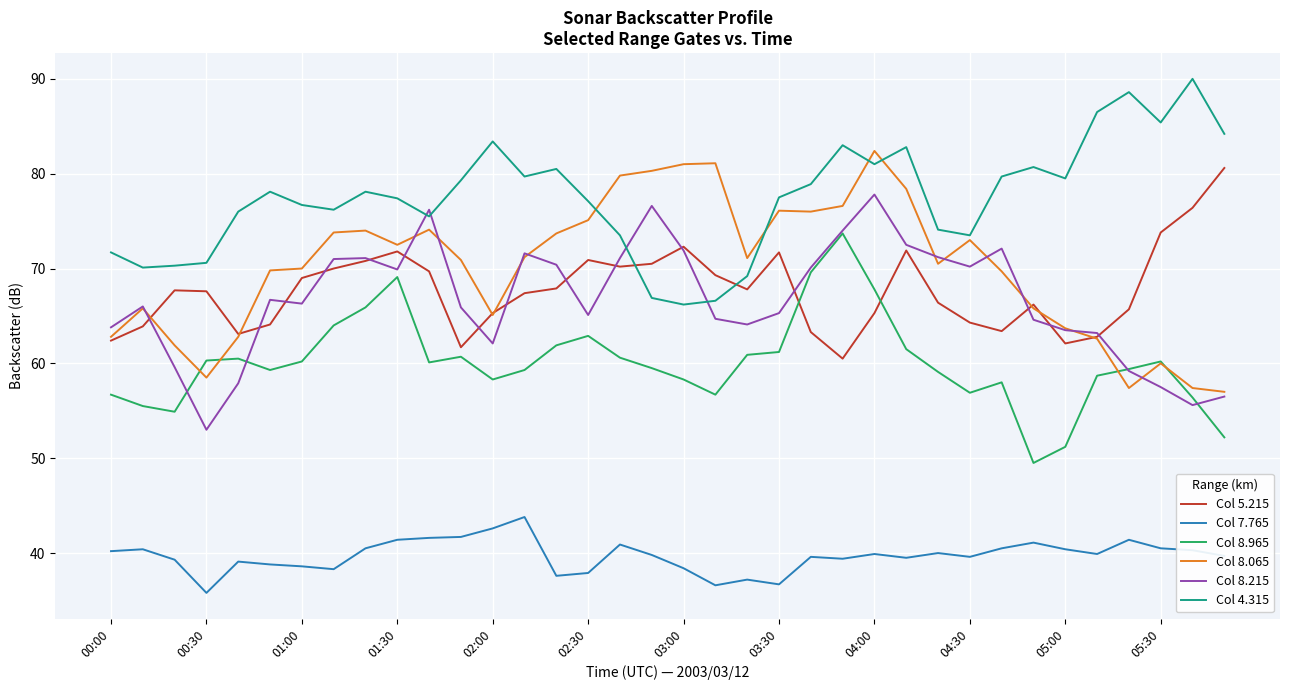

True or false: Col 5.215 and Col 4.315 cross at least once.

True